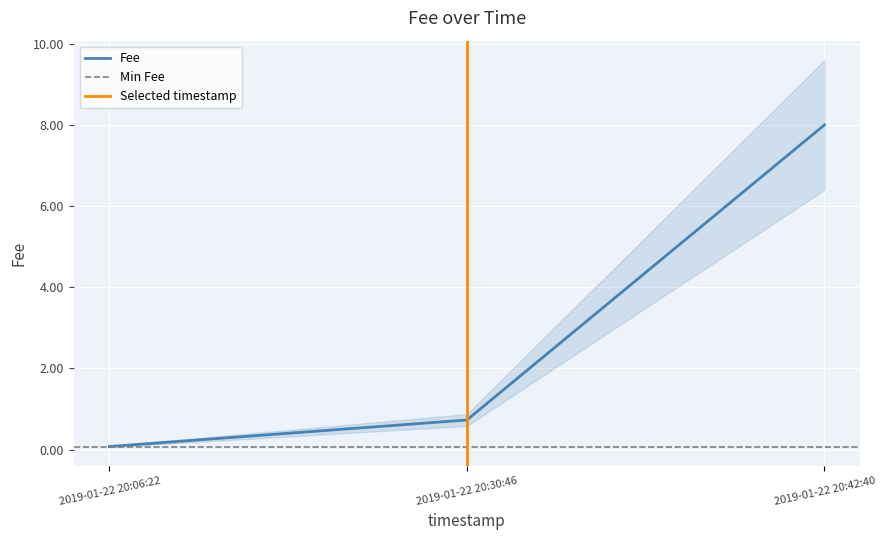

Is it true that the value at 2019-01-22 20:30:46 is 0.7?

True